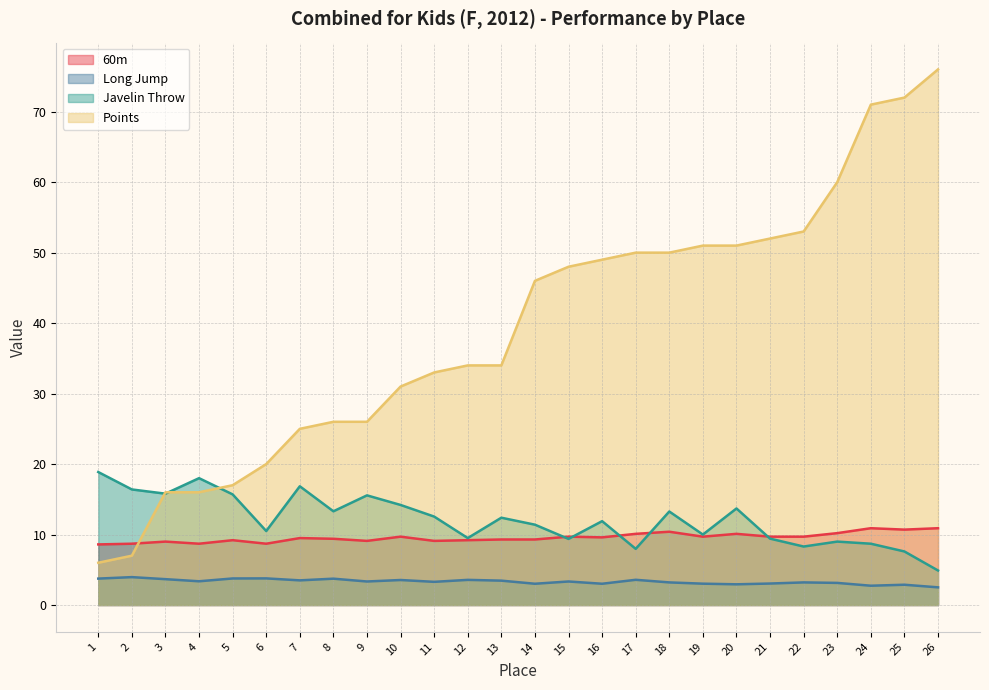

Reading left to right, list all the values displayed in this chart.

60m: 8.6	8.7	9.0	8.7	9.2	8.7	9.5	9.4	9.1	9.7	9.1	9.2	9.3	9.3	9.7	9.6	10.1	10.4	9.7	10.1	9.7	9.7	10.2	10.9	10.7	10.9
Long Jump: 3.8	4.0	3.7	3.4	3.8	3.8	3.5	3.7	3.3	3.5	3.3	3.6	3.5	3.0	3.3	3.0	3.6	3.2	3.0	2.9	3.0	3.2	3.1	2.7	2.9	2.5
Javelin Throw: 18.9	16.4	15.8	18.0	15.7	10.5	16.9	13.3	15.6	14.2	12.6	9.5	12.4	11.4	9.4	11.9	8.0	13.3	10.0	13.7	9.4	8.3	9.0	8.7	7.6	4.9
Points: 6.0	7.0	16.0	16.0	17.0	20.0	25.0	26.0	26.0	31.0	33.0	34.0	34.0	46.0	48.0	49.0	50.0	50.0	51.0	51.0	52.0	53.0	60.0	71.0	72.0	76.0